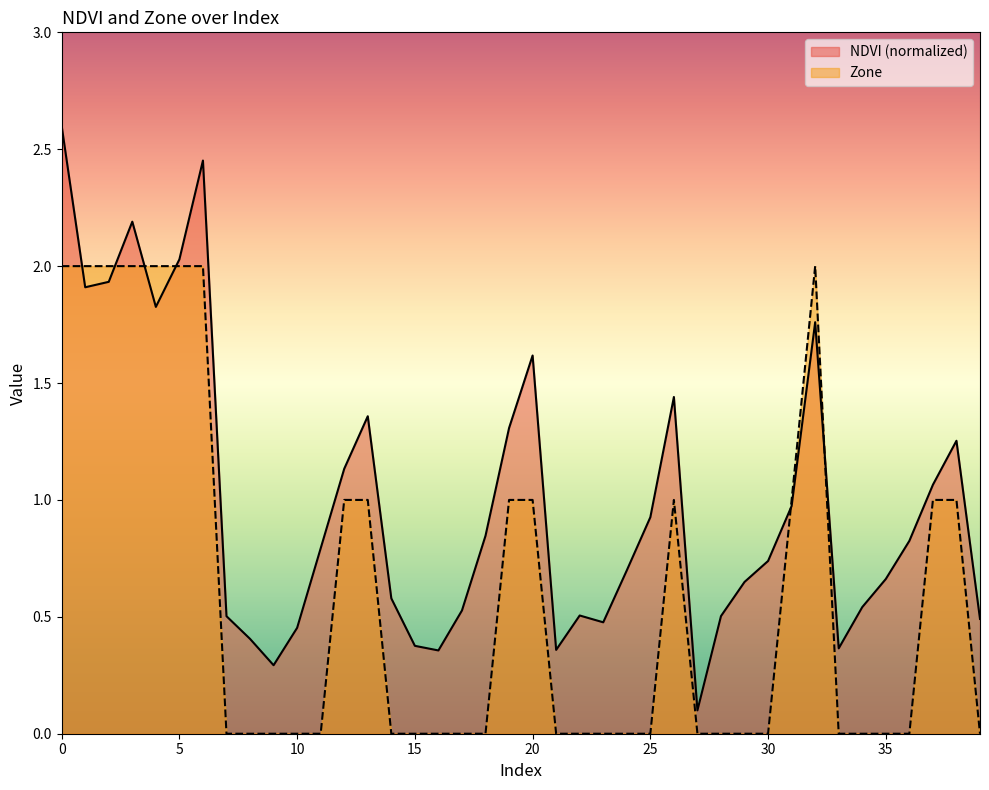

The Zone series shows -1.0 at 35. True or false?

False